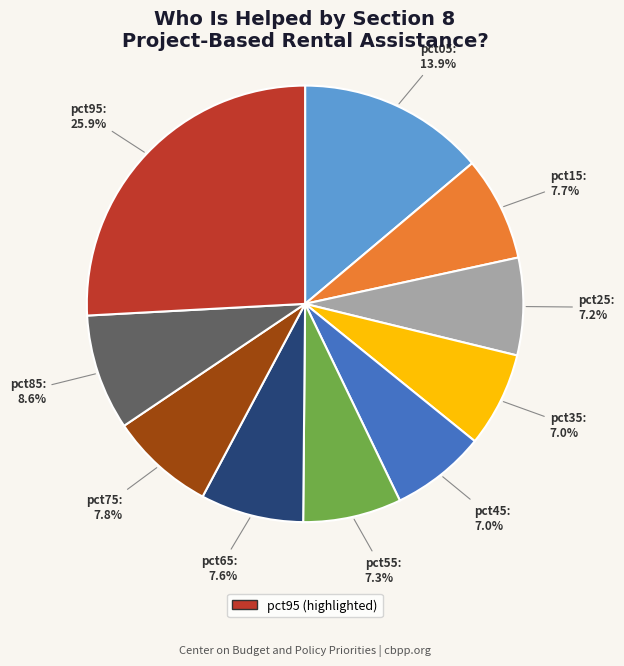

Does any single category account for the majority?

No